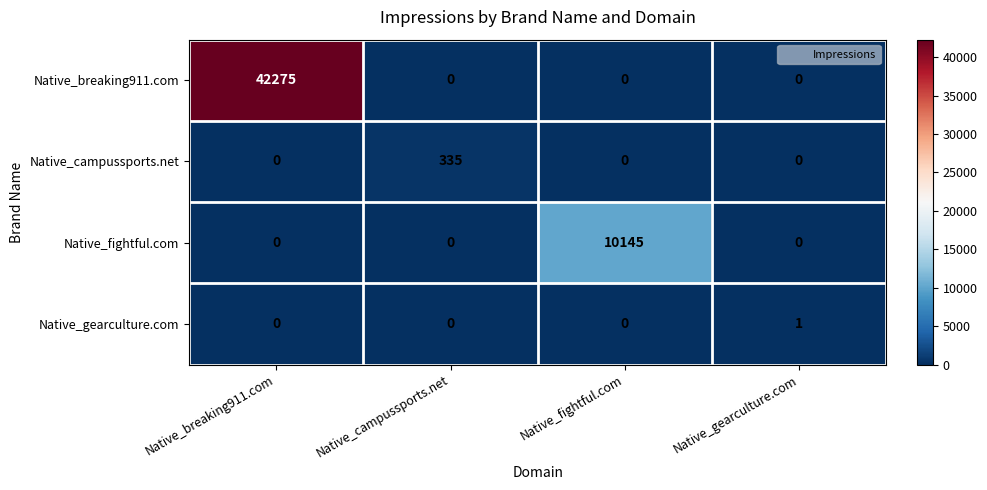

How many positive values does the Native_gearculture.com series have?

1